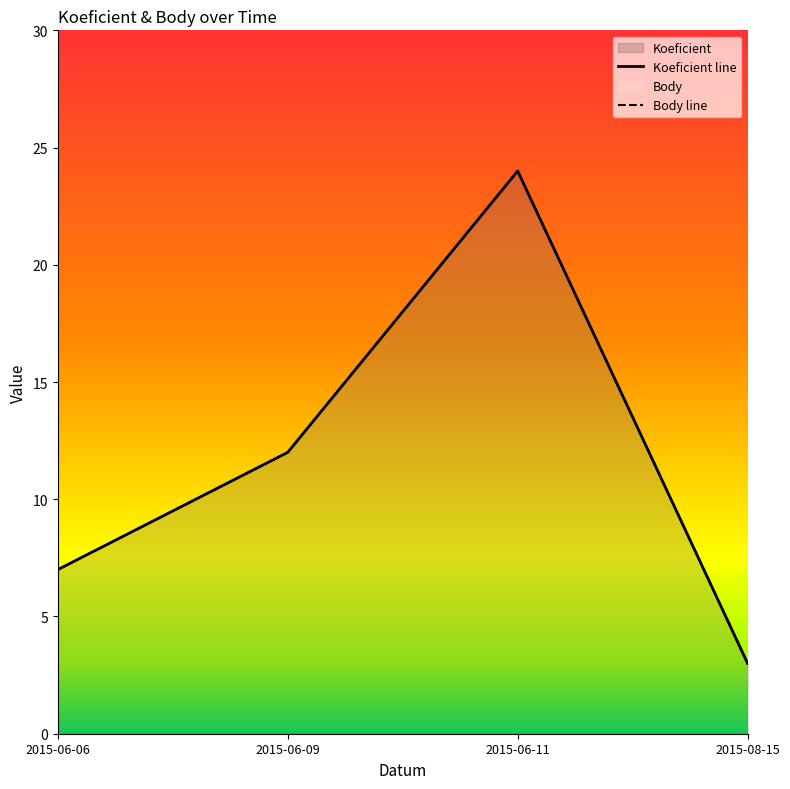

What is the average value of the Koeficient line series?

12